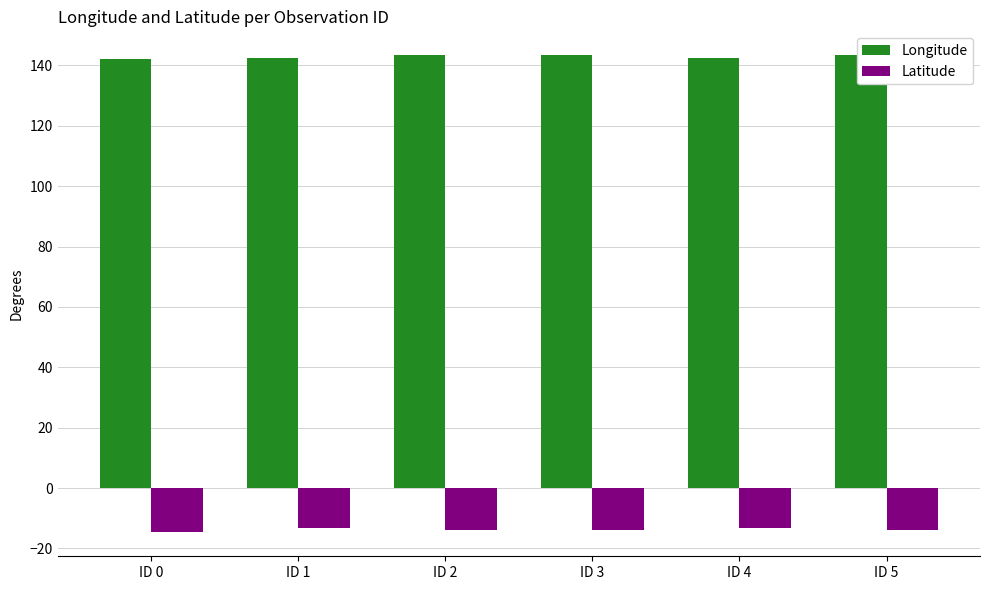

What is the value of the Longitude bar at the 3rd from the left?

143.3